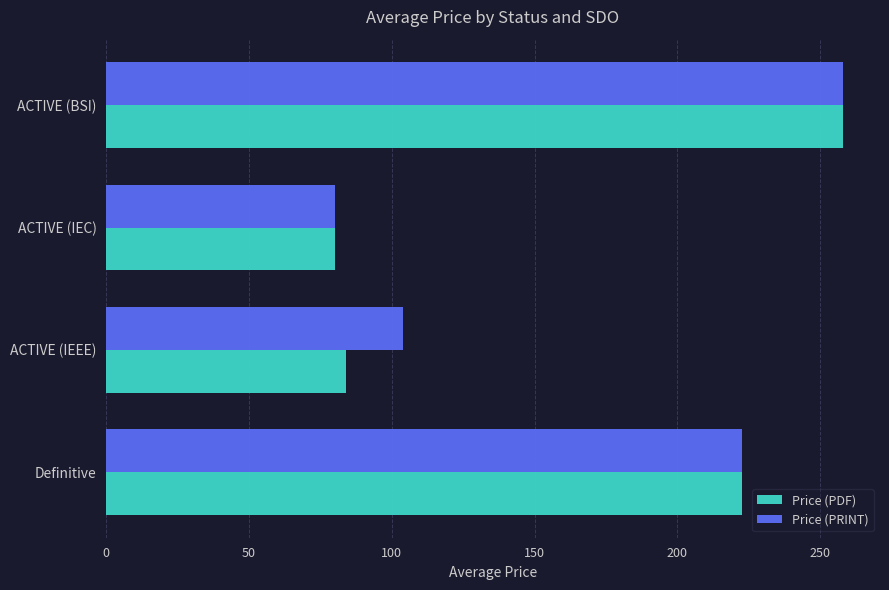

At which category does the chart reach its minimum across all series?

ACTIVE (IEC)